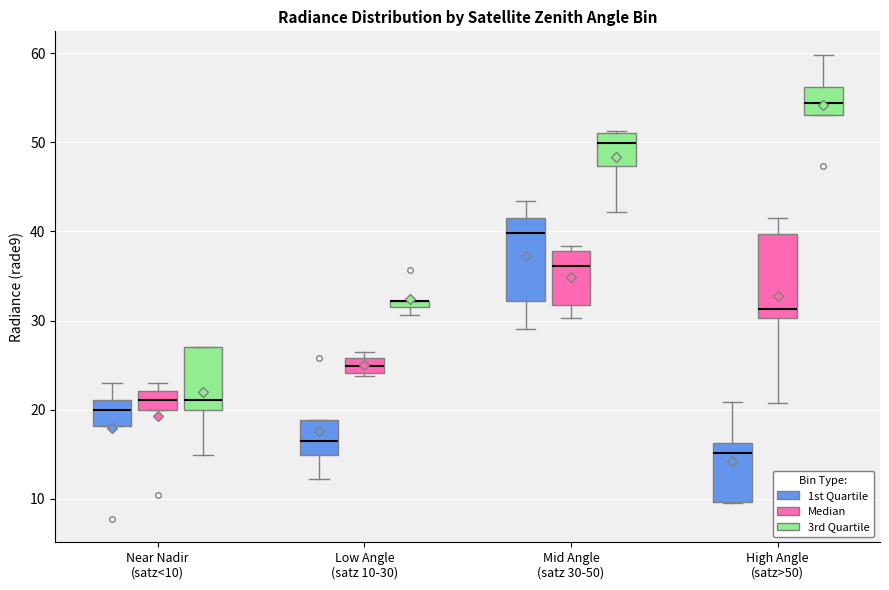

Where does the median line of the box for Near Nadir (satz<10) (1st Quartile) sit on the y-axis? The values are not printed on the chart, so give them approximately, as read against the axis.

20